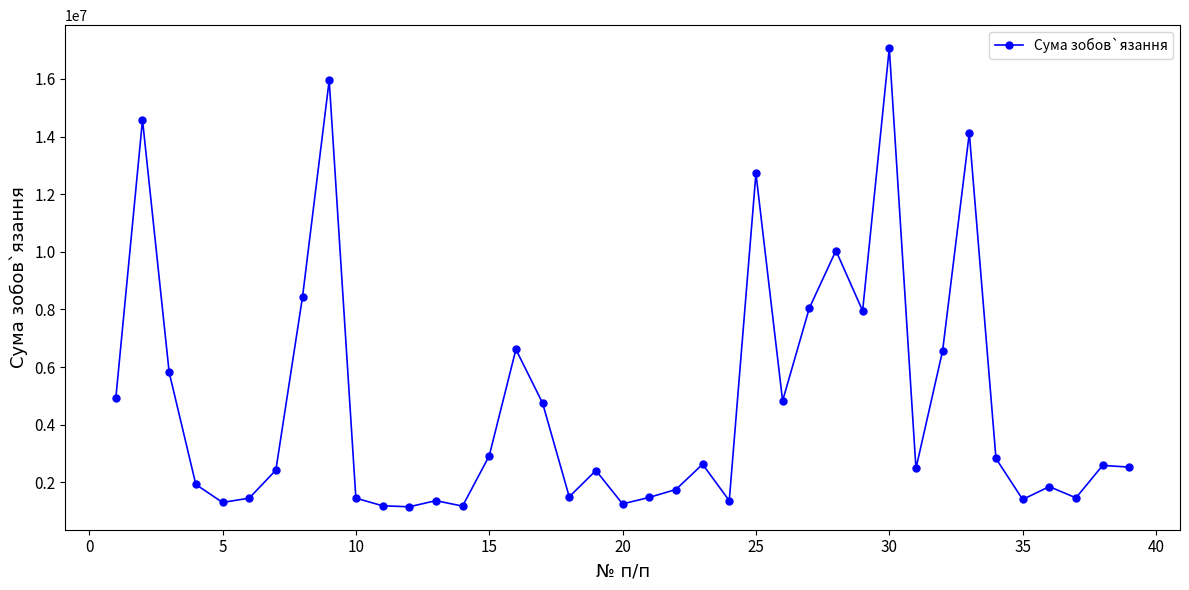

True or false: there are more than 0 points higher than both neighbors.

True